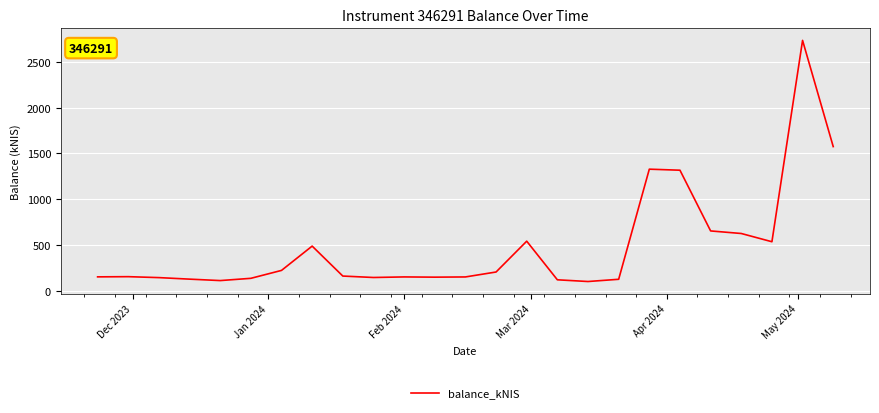

How many lines are shown in the chart?

1